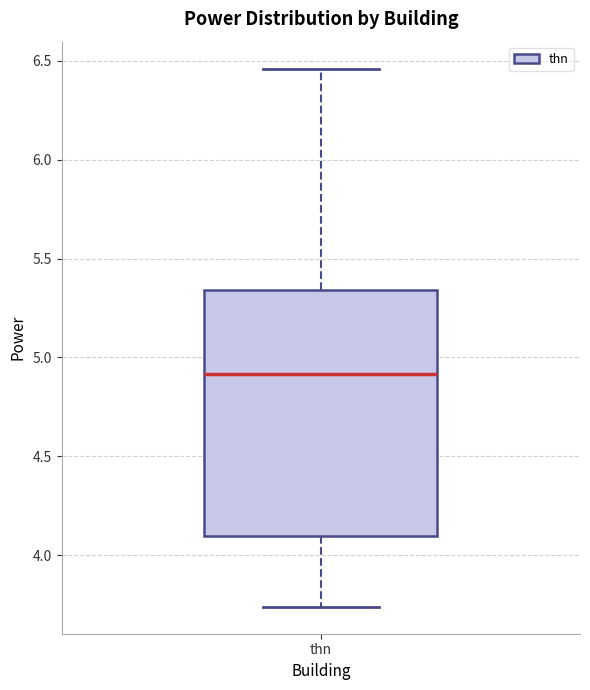

Transcribe this box plot: give where the median line is, the range the box spans, and where the two whiskers end, as read against the y-axis. The values are not printed on the chart, so give them approximately, as read against the axis.

median 4.90, box 4.10 to 5.35, whiskers 3.75 to 6.45